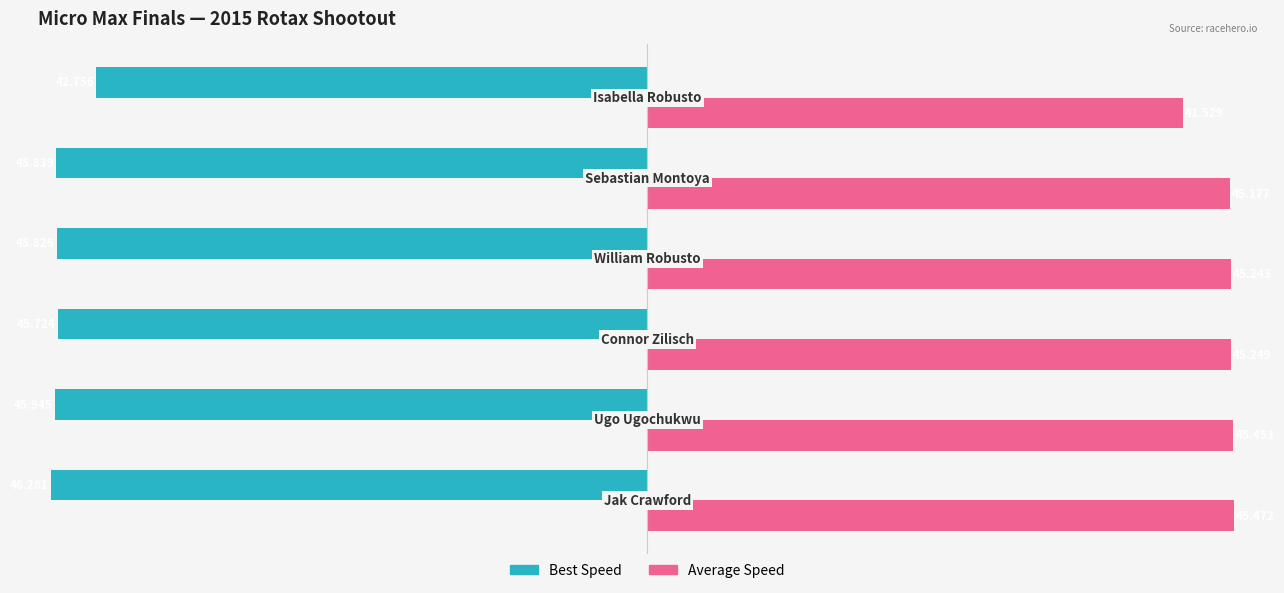

What is the difference between the maximum and second lowest values in the Average Speed series?

0.3